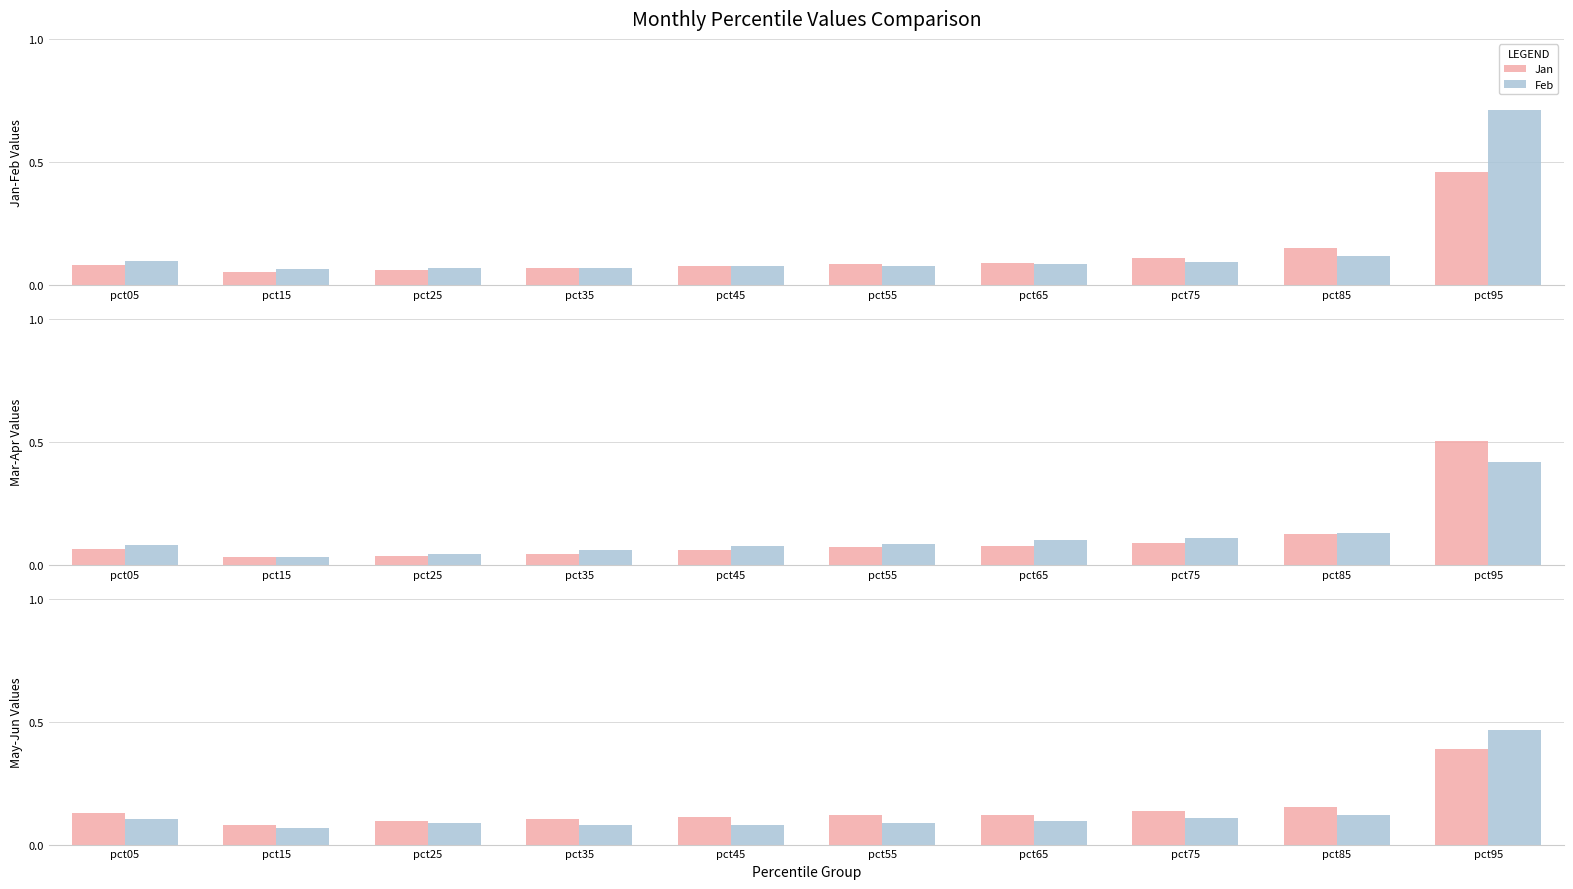

What value does the Mar series have at pct75?

0.1